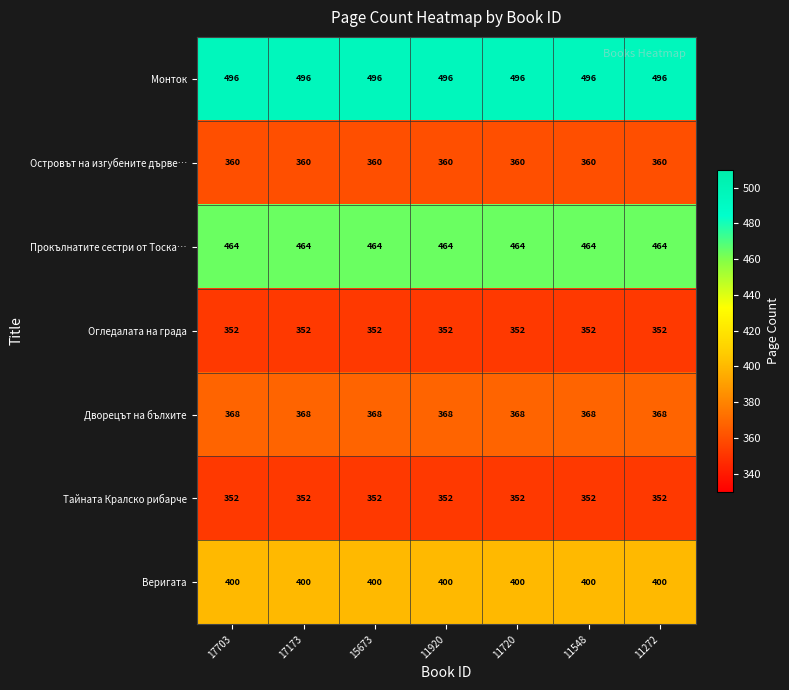

What is the minimum value shown in the chart?

352